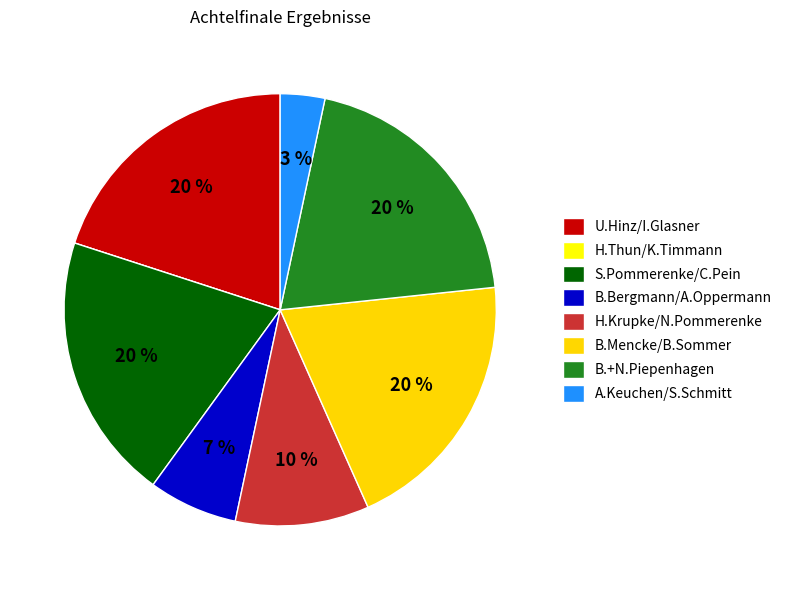

Is there any slice that represents more than half of the pie?

No